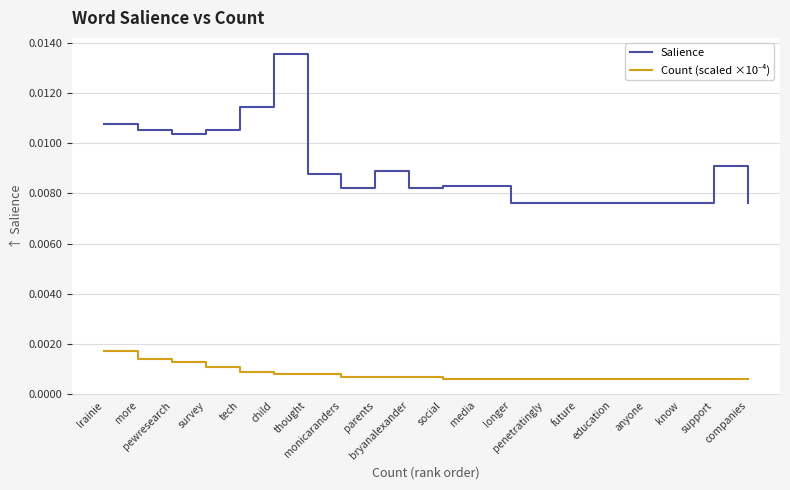

Which series has the largest total across all categories?

Salience